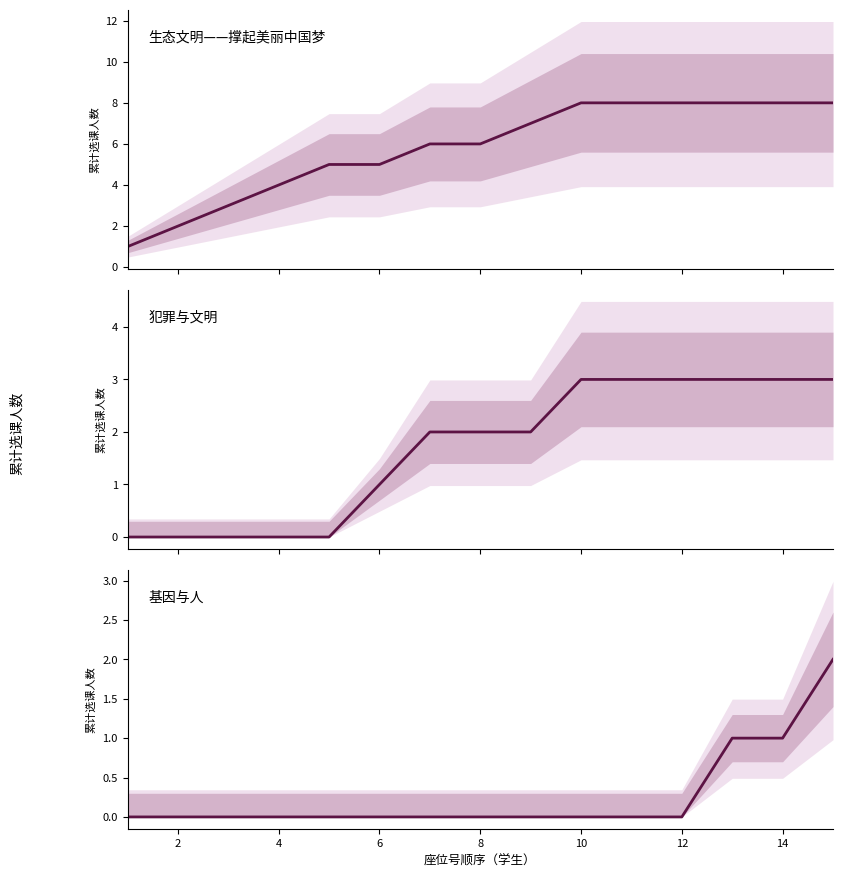

The 犯罪与文明 series shows 3 at 8. True or false?

False